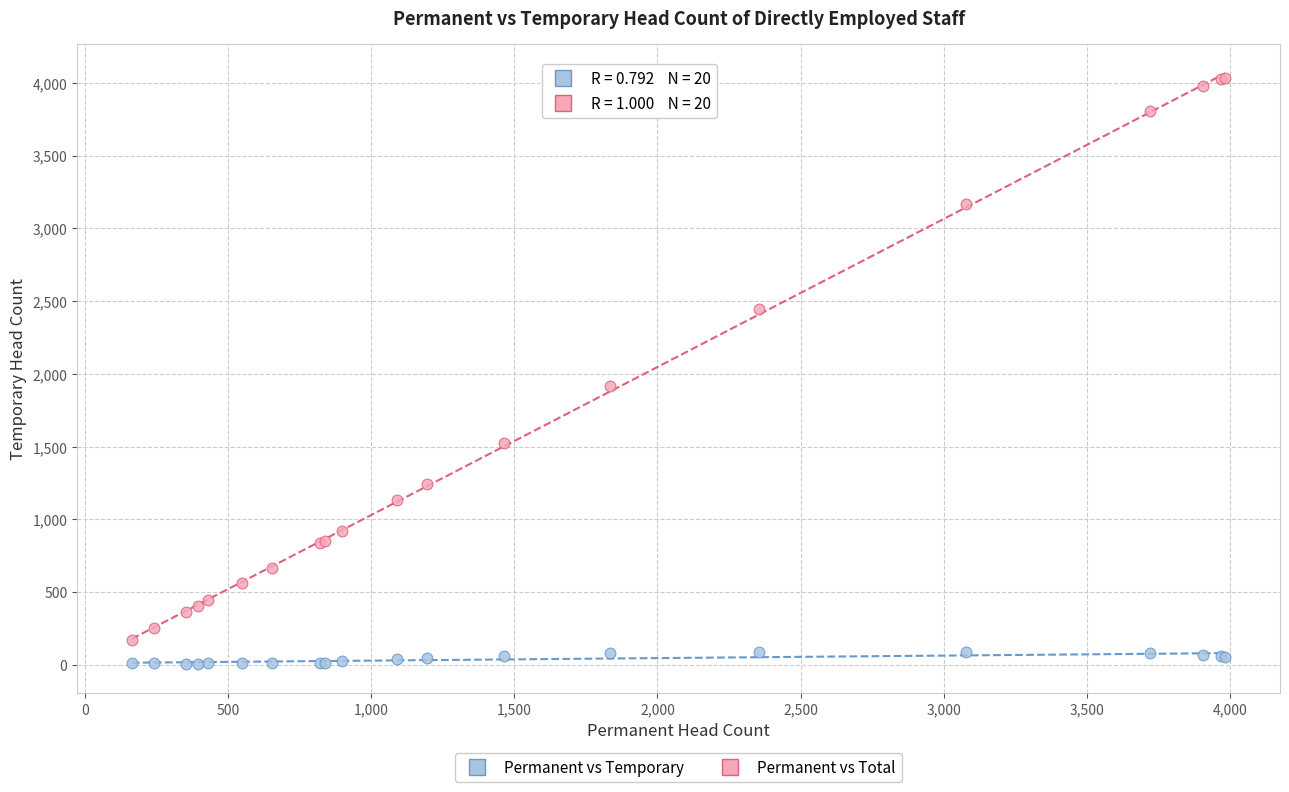

What are all the series names shown in the legend?

Permanent vs Temporary, Permanent vs Total